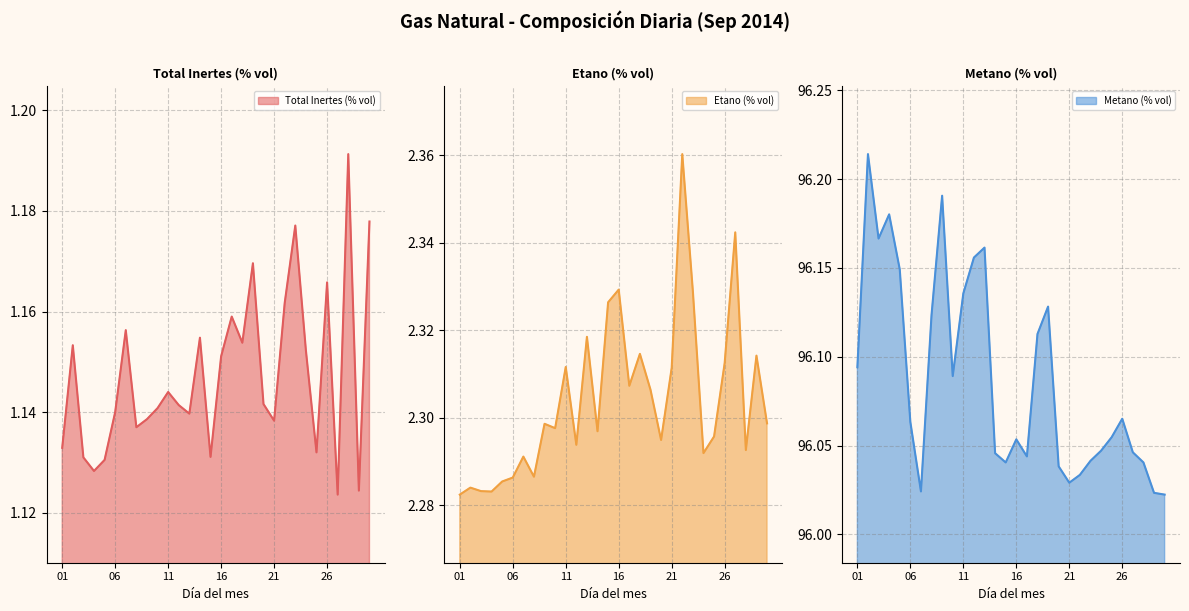

What is the greatest value displayed?

96.2